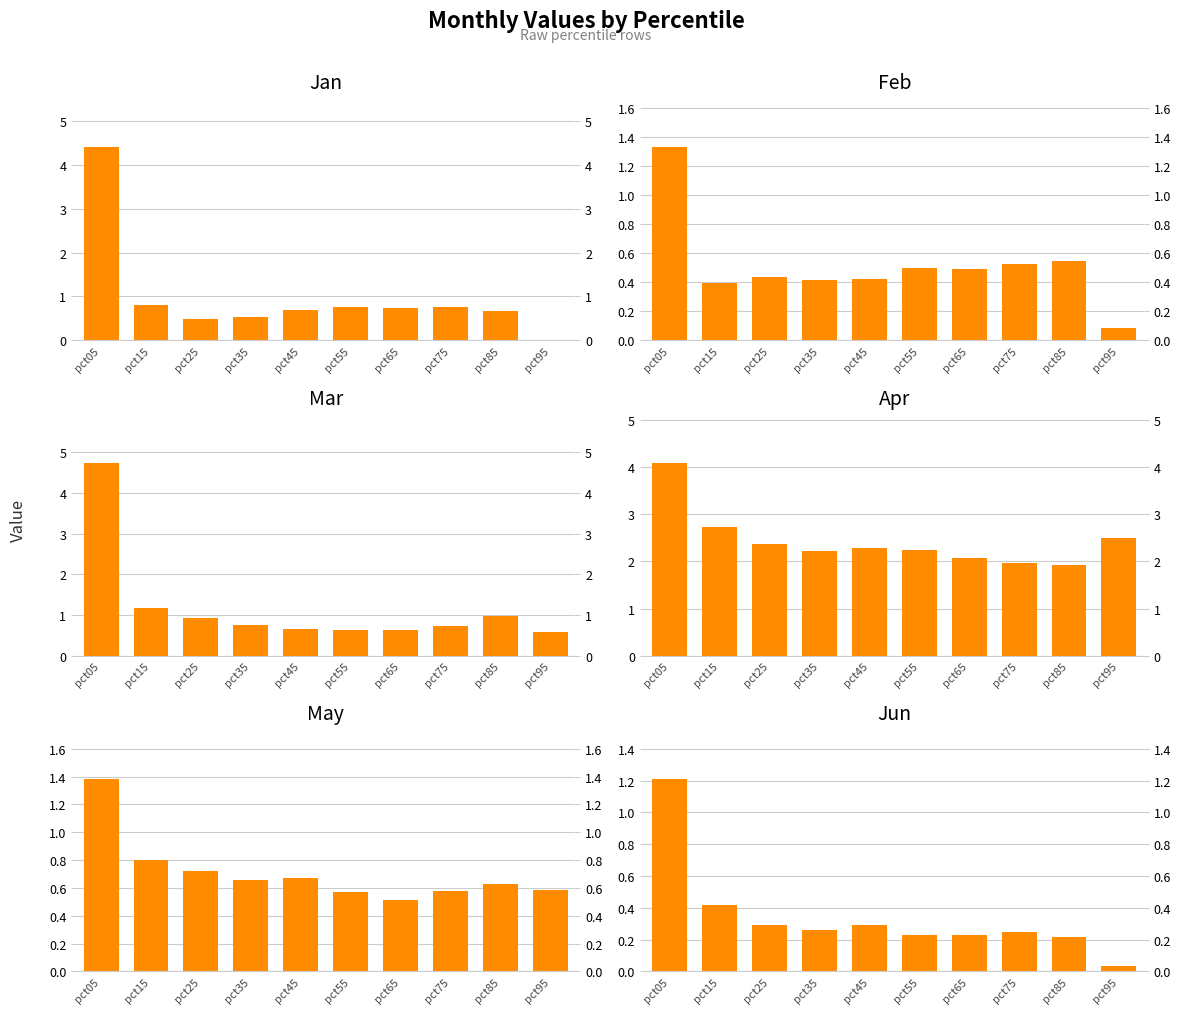

Is it true that Mar equals 1.0 at pct55?

False